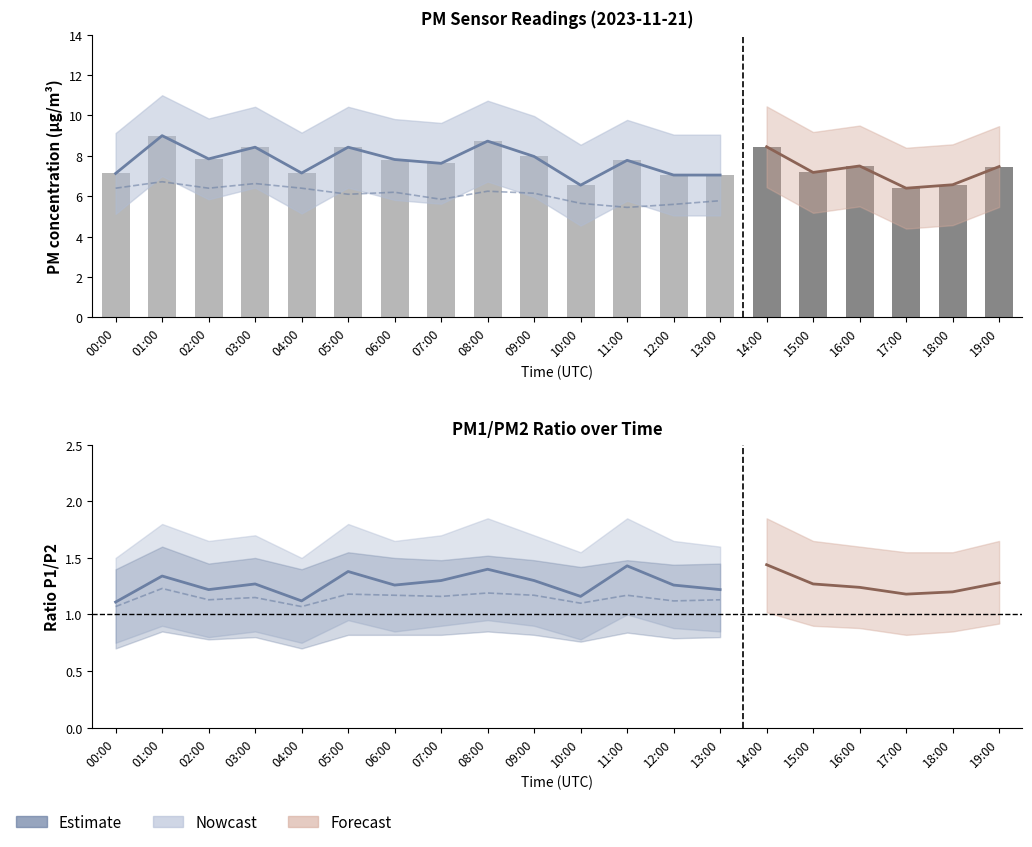

List the labels in order of value, smallest first.

17:00, 10:00, 18:00, 12:00, 13:00, 00:00, 04:00, 15:00, 19:00, 16:00, 07:00, 11:00, 06:00, 02:00, 09:00, 03:00, 05:00, 14:00, 08:00, 01:00